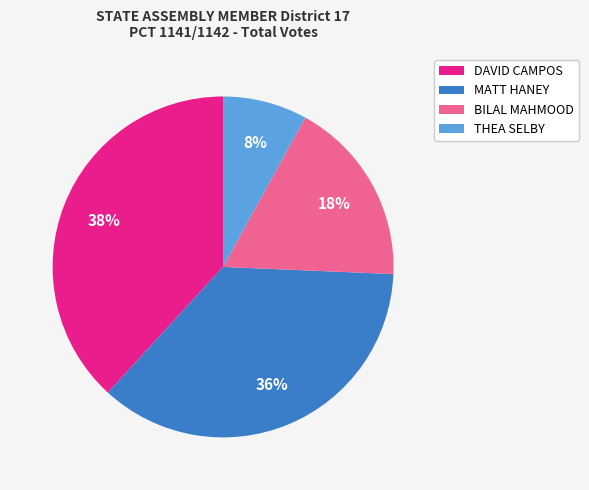

Is there any slice that represents more than half of the pie?

No